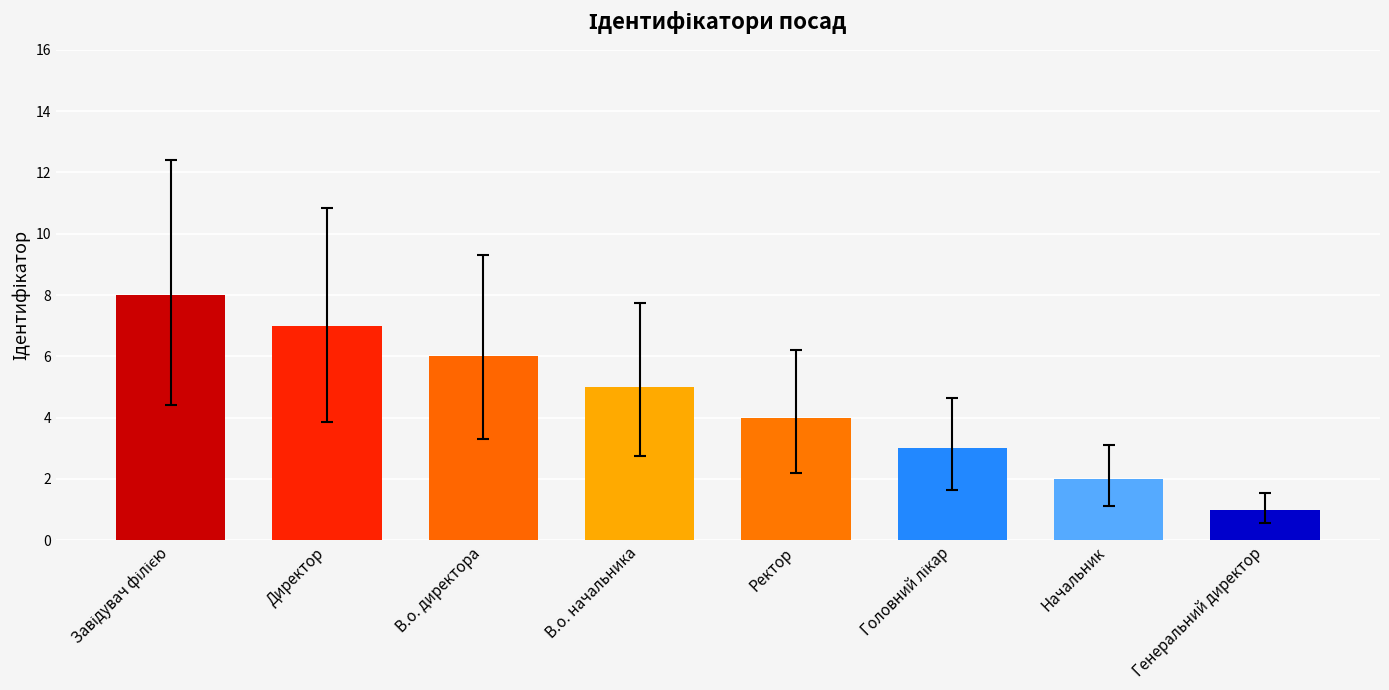

What is the label of the 1st bar from the right?

Генеральний директор